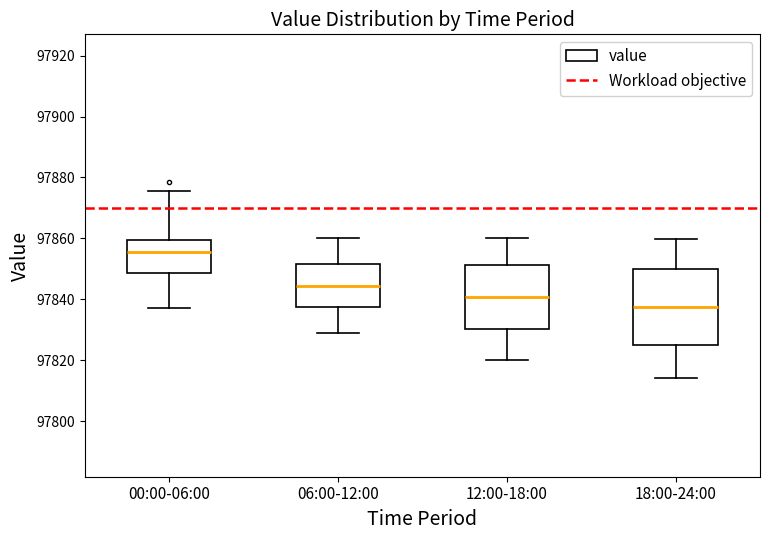

Which box has the highest median line?

00:00-06:00